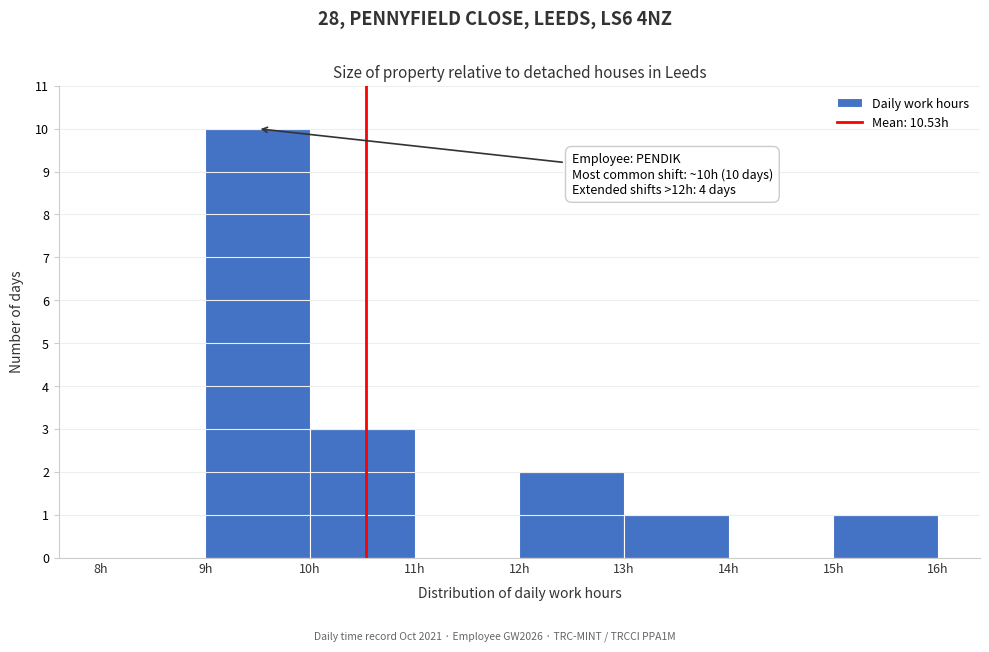

Over which range of the x-axis is the bar tallest?

9 to 10